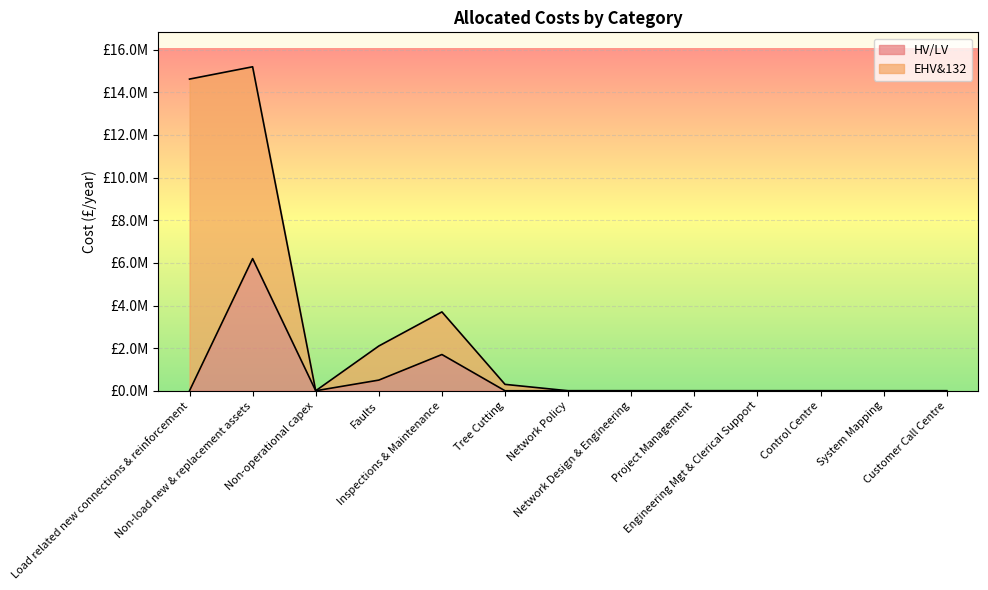

Reading left to right, extract all data points from this chart.

Load related new connections & reinforcement=0.0	Non-load new & replacement assets=6200000.0	Non-operational capex=0.0	Faults=500000.0	Inspections & Maintenance=1700000.0	Tree Cutting=0.0	Network Policy=0.0	Network Design & Engineering=0.0	Project Management=0.0	Engineering Mgt & Clerical Support=0.0	Control Centre=0.0	System Mapping=0.0	Customer Call Centre=0.0